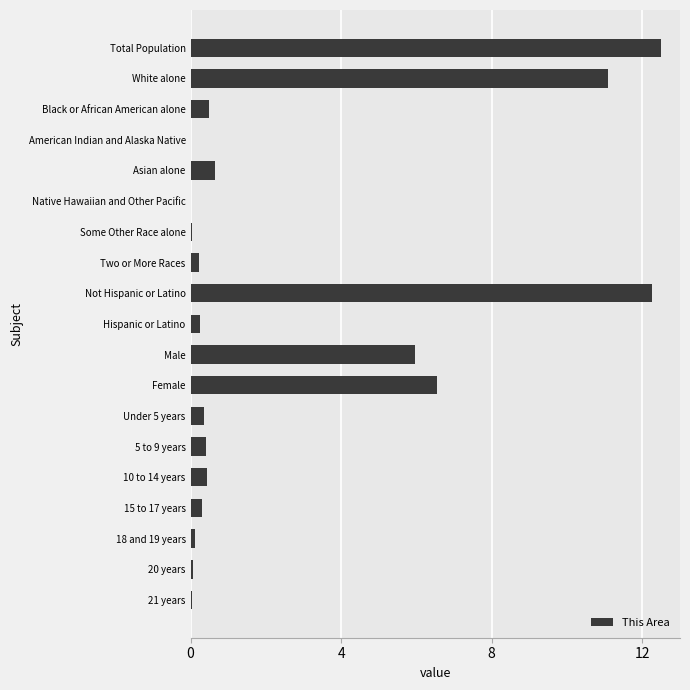

What is the sum of all values?

51.7